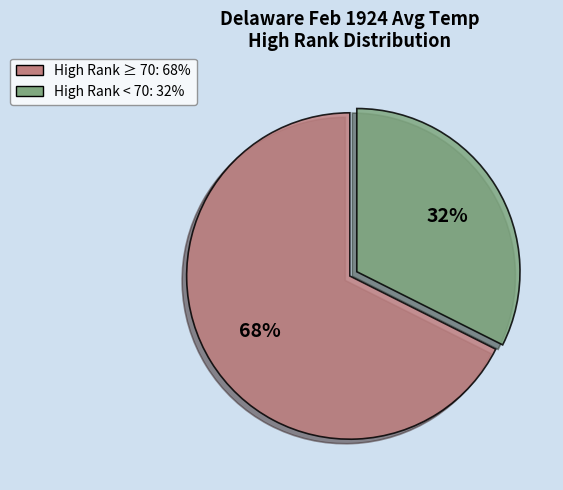

To the nearest percent, what is the average slice percentage?

50%